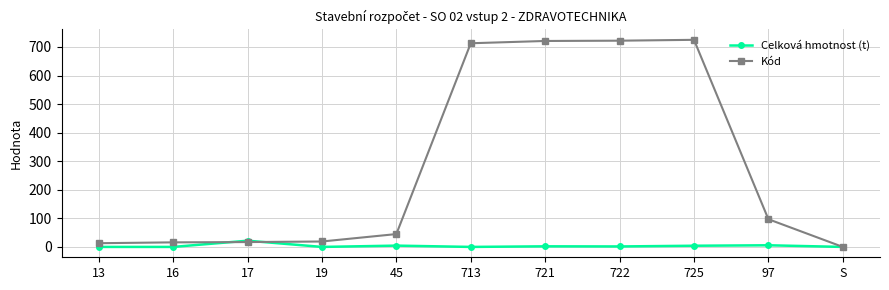

The Celková hmotnost (t) series shows 0.0 at S. True or false?

True